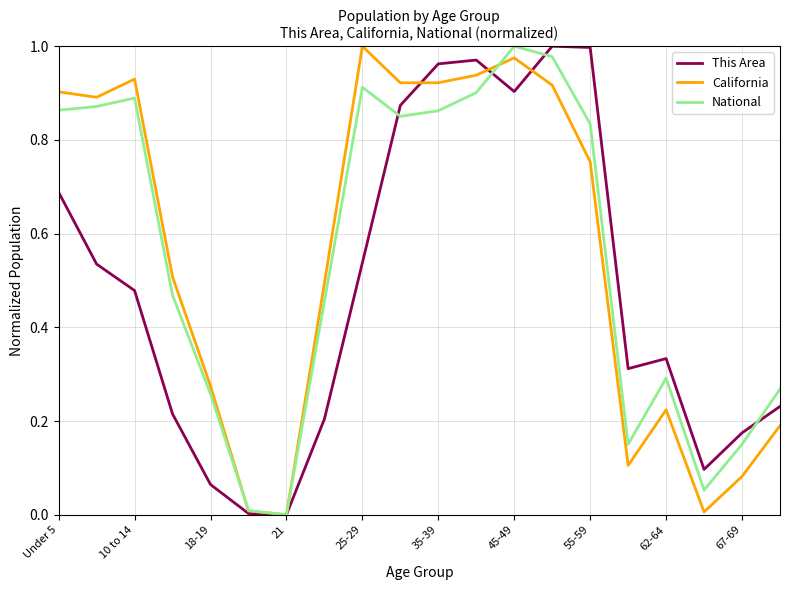

How many times do National and California cross each other?

2